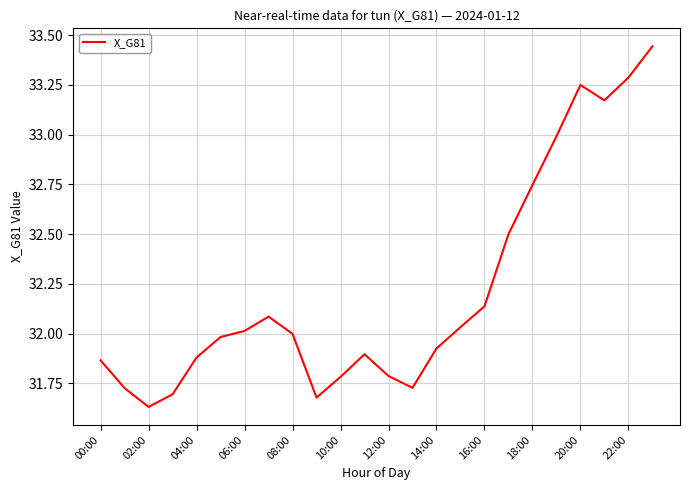

What is the difference between the maximum and minimum values?

1.8